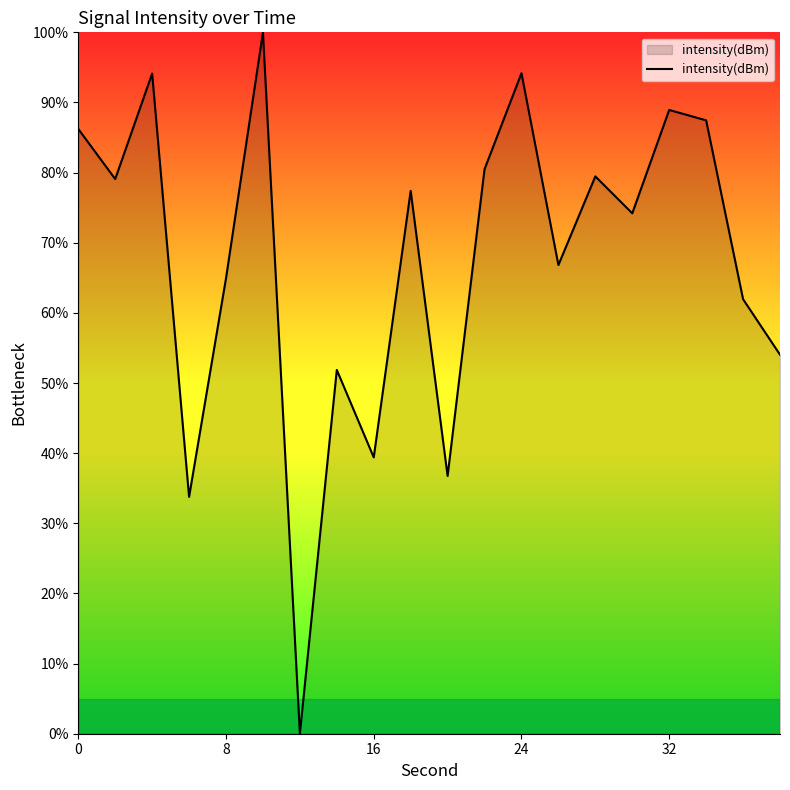

What is the difference between the maximum and minimum values?

100.0